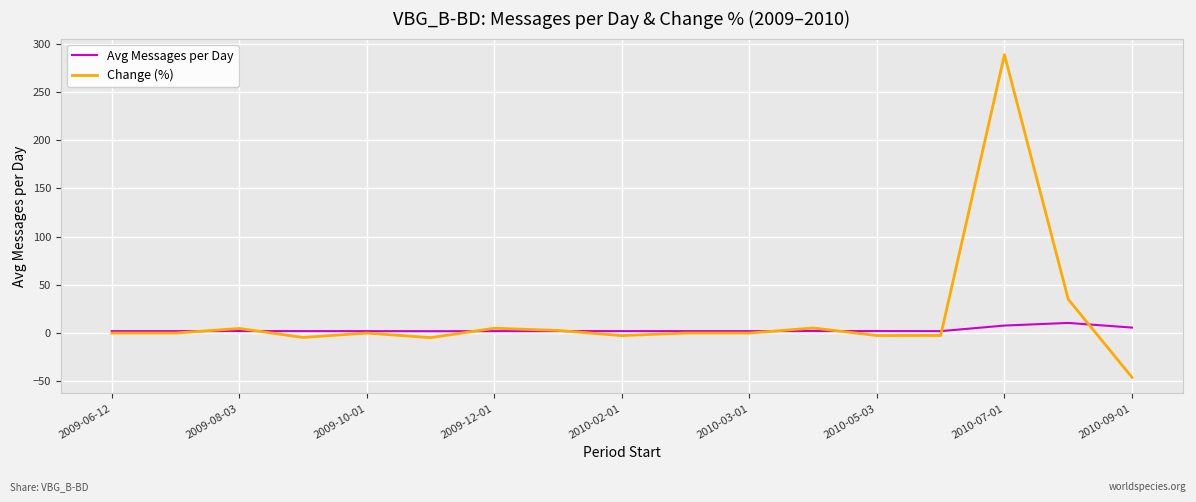

List the series in order of their peak value, lowest first.

Avg Messages per Day, Change (%)